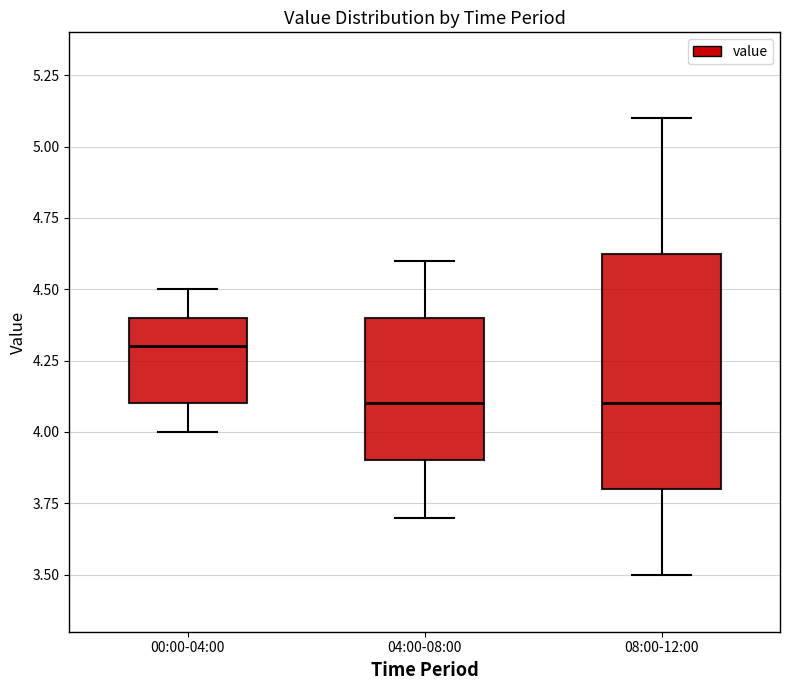

Reading left to right, read every box against the y-axis: the position of its median line, the range the box covers, and the ends of its whiskers. The values are not printed on the chart, so give them approximately, as read against the axis.

00:00-04:00: median 4.30, box 4.10 to 4.40, whiskers 4.00 to 4.50
04:00-08:00: median 4.10, box 3.90 to 4.40, whiskers 3.70 to 4.60
08:00-12:00: median 4.10, box 3.80 to 4.65, whiskers 3.50 to 5.10